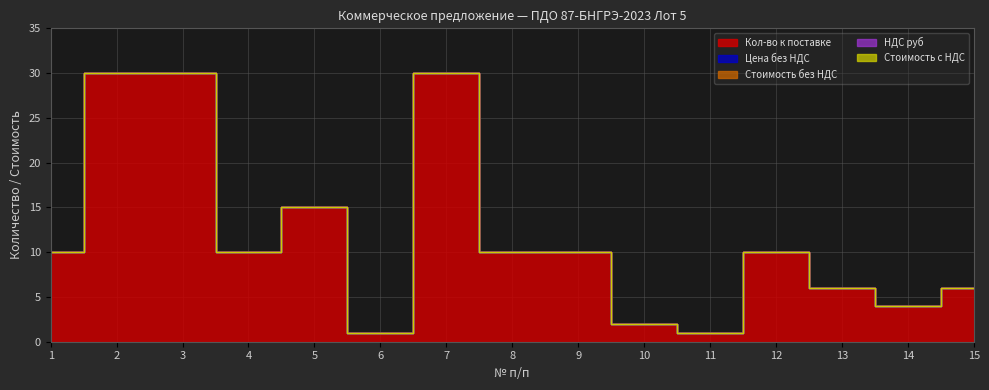

Reading right to left, transcribe all the data shown in this chart.

Кол-во к поставке: 6	4	6	10	1	2	10	10	30	1	15	10	30	30	10
Цена без НДС: 0	0	0	0	0	0	0	0	0	0	0	0	0	0	0
Стоимость без НДС: 0	0	0	0	0	0	0	0	0	0	0	0	0	0	0
НДС руб: 0	0	0	0	0	0	0	0	0	0	0	0	0	0	0
Стоимость с НДС: 0	0	0	0	0	0	0	0	0	0	0	0	0	0	0